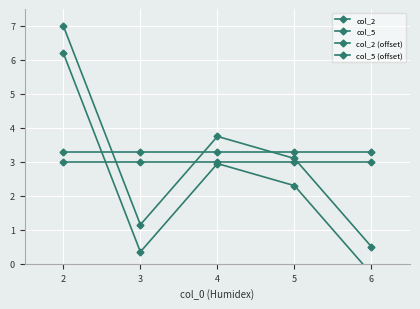

At how many categories does at least one series exceed 0?

5